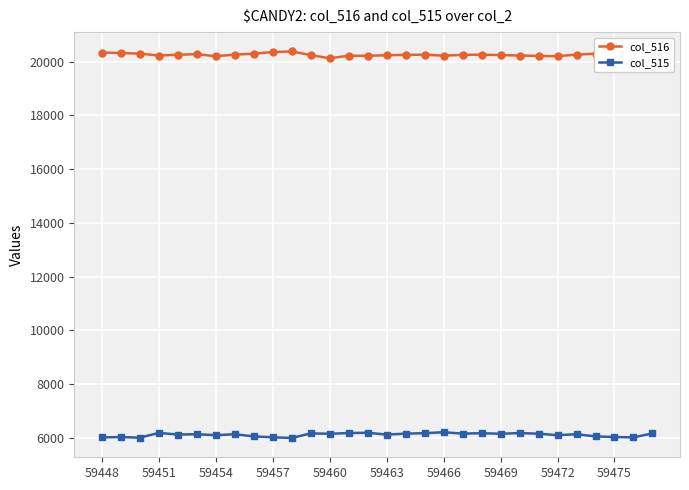

True or false: col_515 and col_516 intersect in this chart.

False